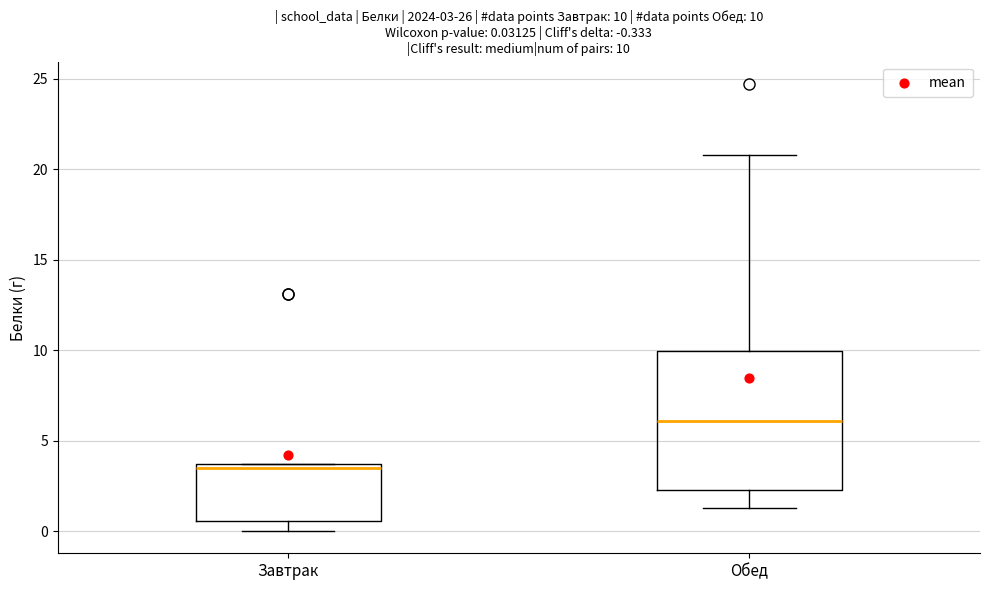

Which box is the tallest, from its lower edge to its upper edge?

Обед